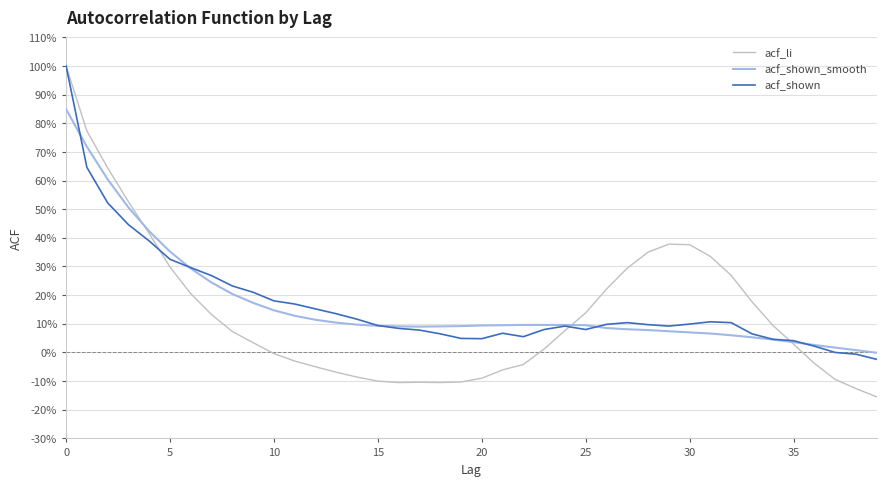

Where is the first local maximum for acf_shown?

21